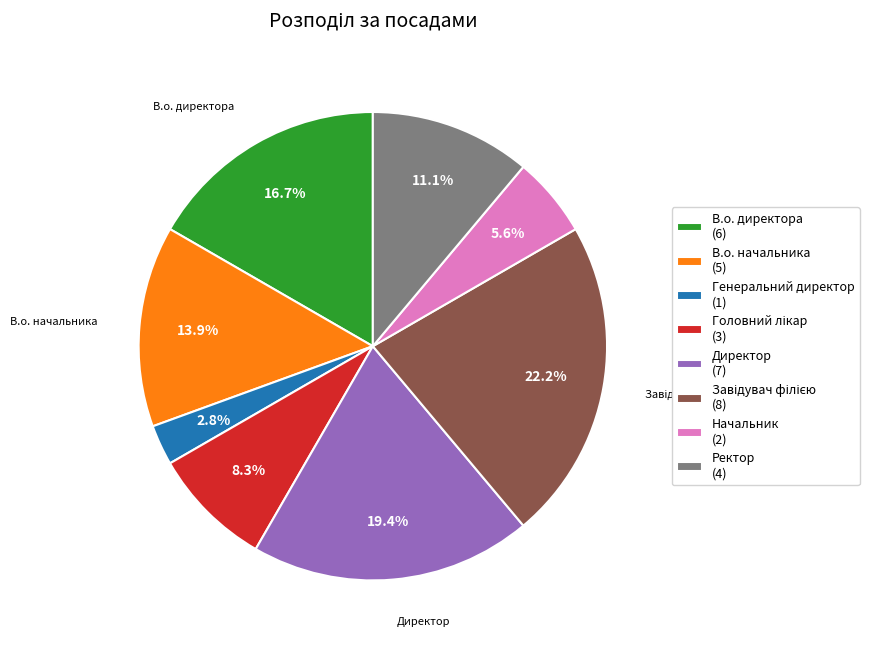

What portion of the pie excludes Ректор (4)?

88.9%